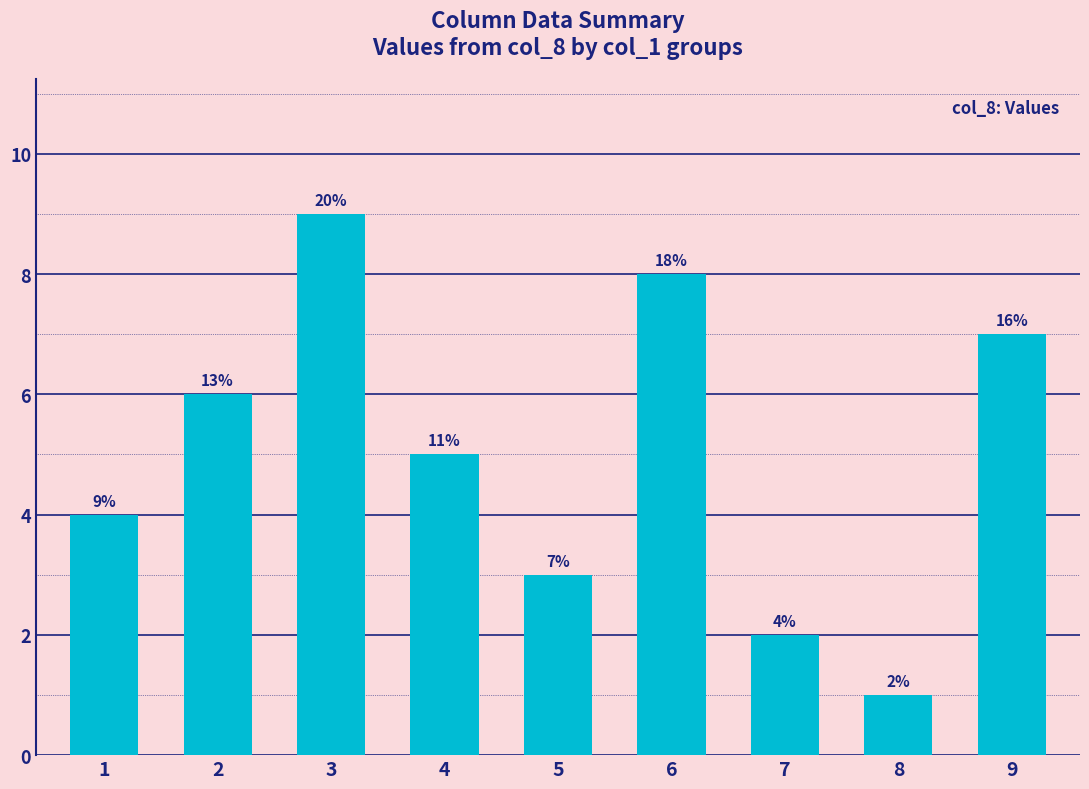

How many bars are there in total?

9